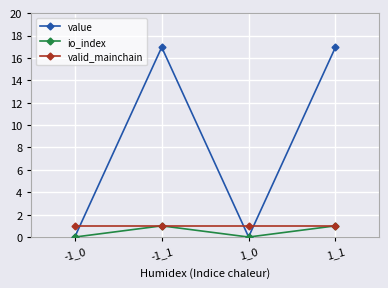

What is the difference between the highest and lowest values at -1_0?

1.0